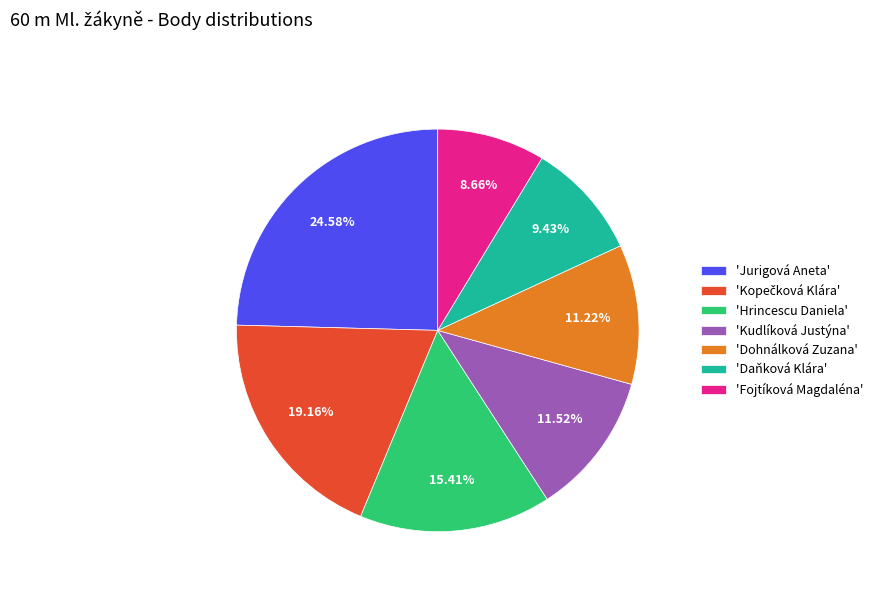

Count the number of slices in the pie.

7